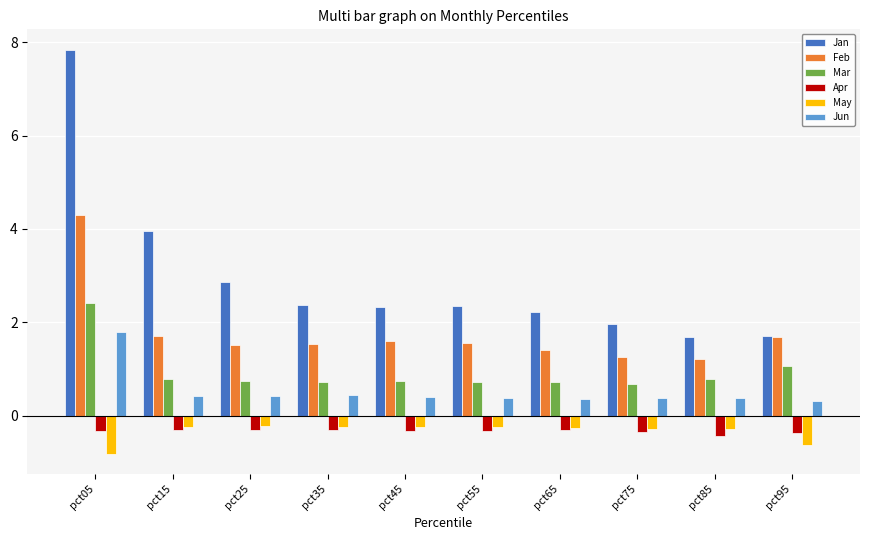

What is the total value across all series at pct15?

6.3